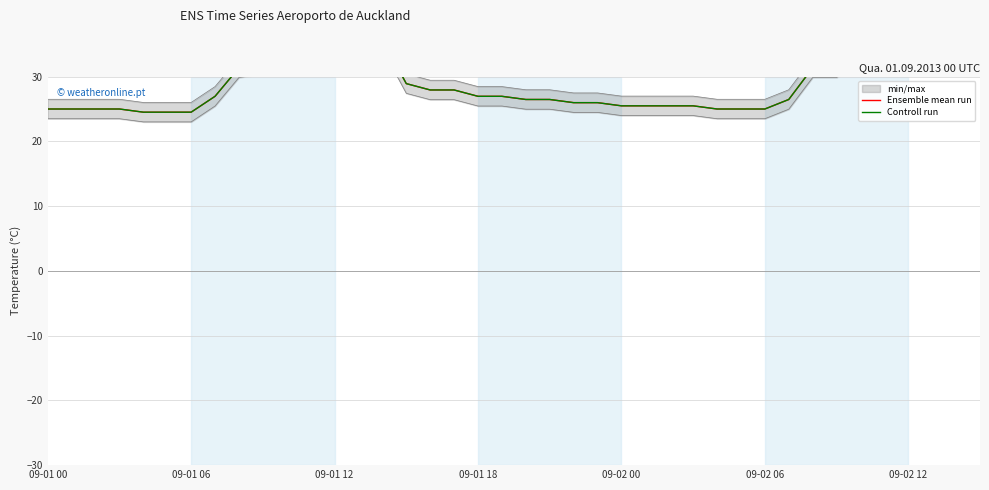

What is the label of the 13th point from the left?

09-01 12